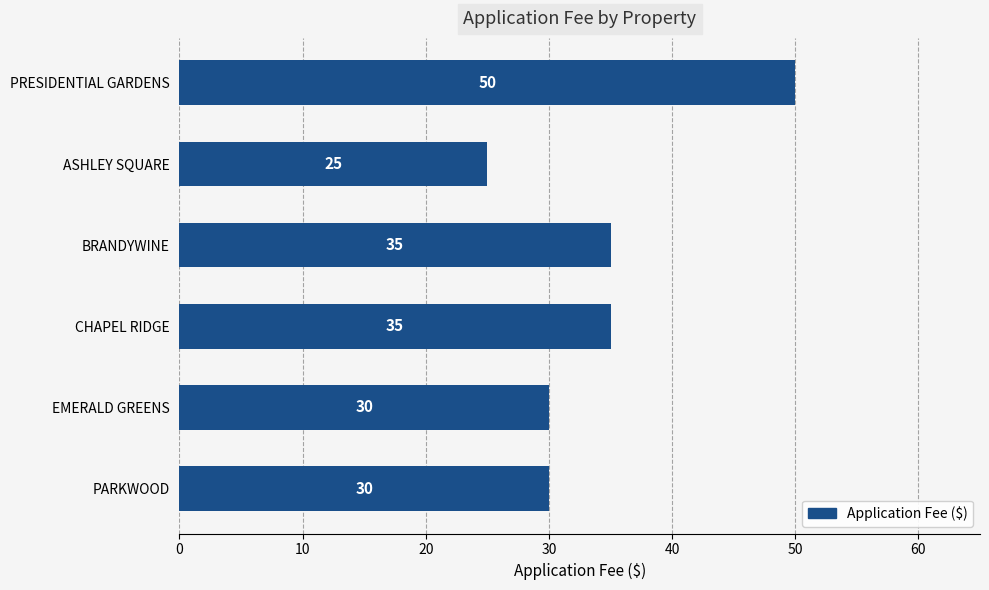

Read the value at PRESIDENTIAL GARDENS.

50